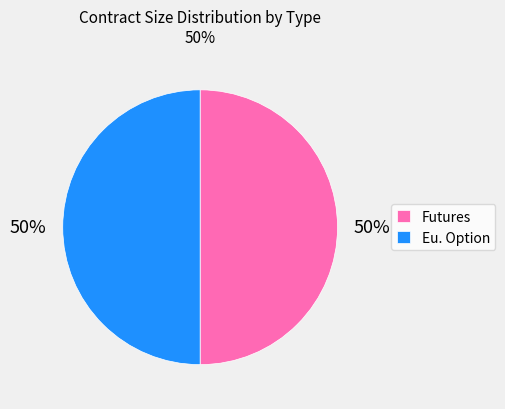

To the nearest percent, what percentage of the pie is Eu. Option?

50%